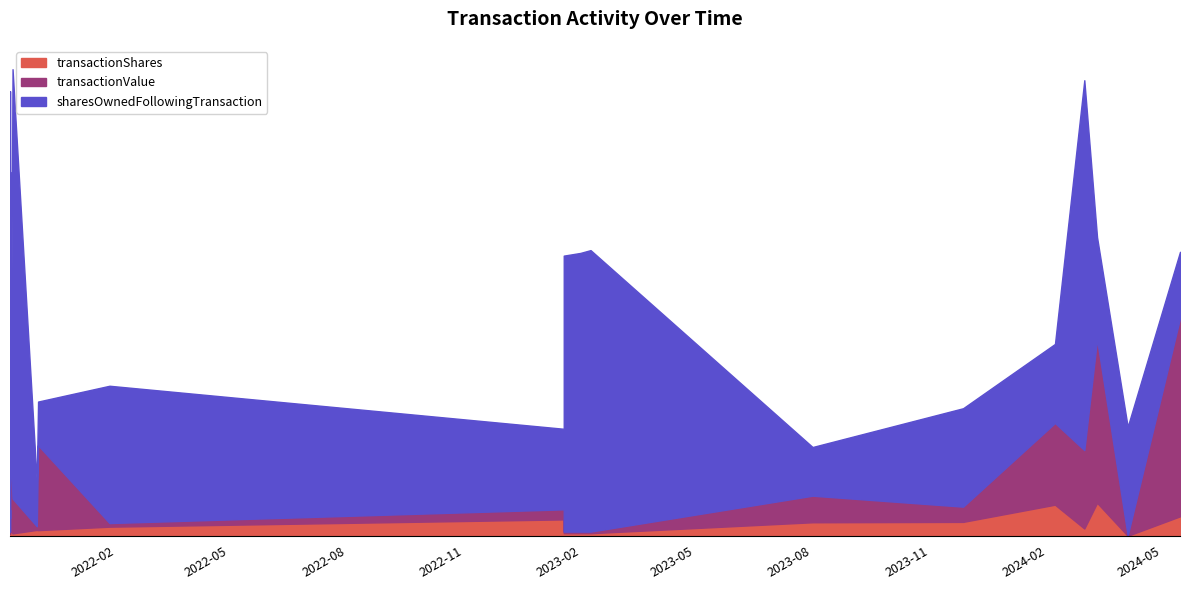

True or false: transactionValue has a value of 22086.9 at 2023-11-27.

True